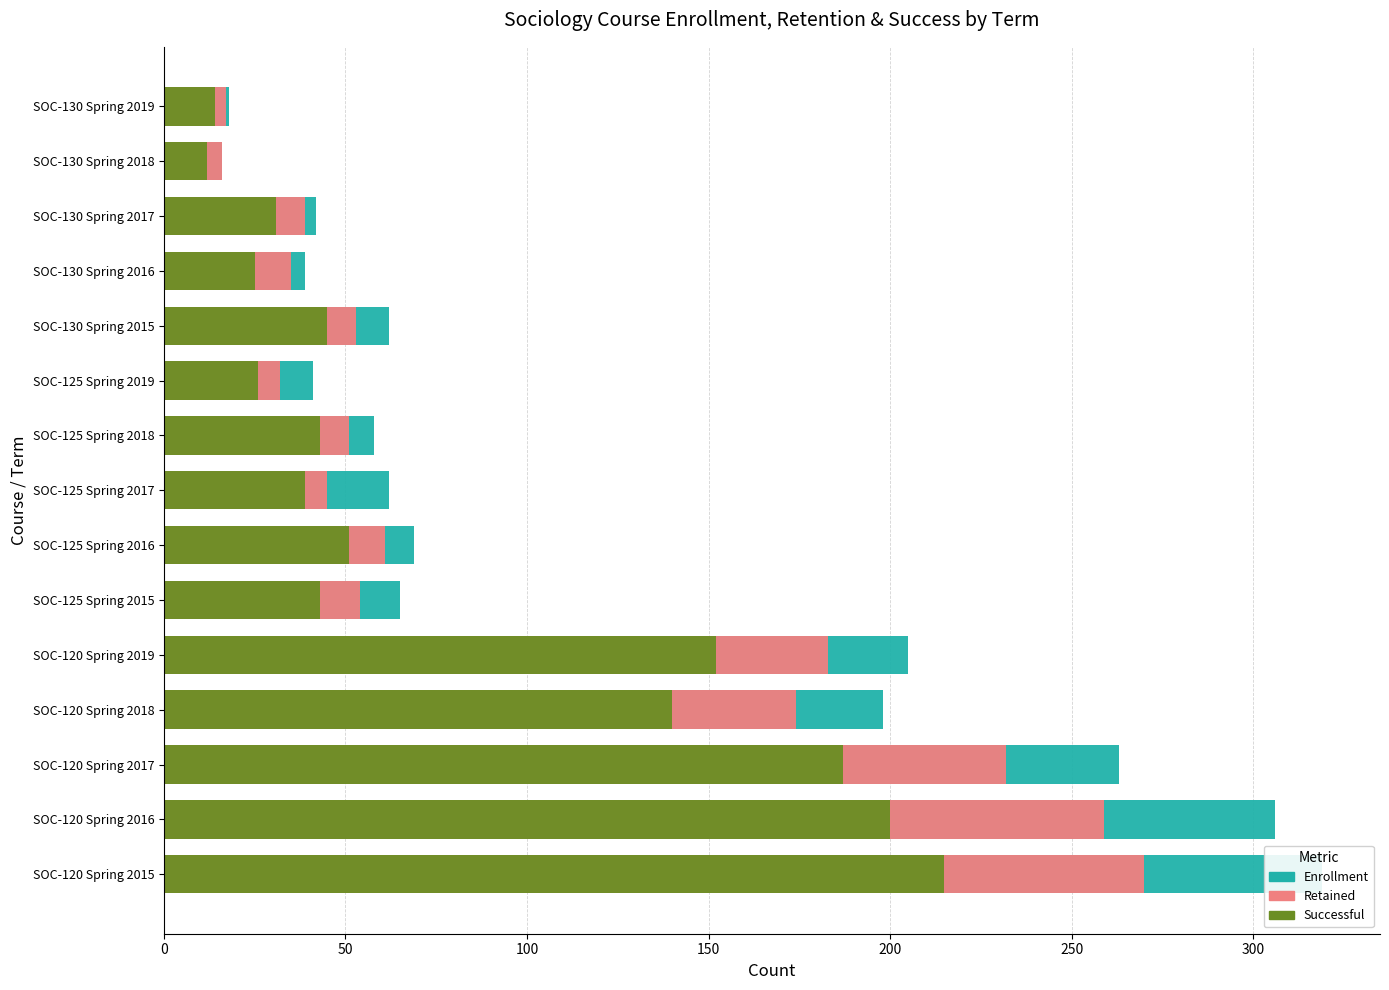

What is the spread (max minus min) of values at SOC-120 Spring 2017?

76